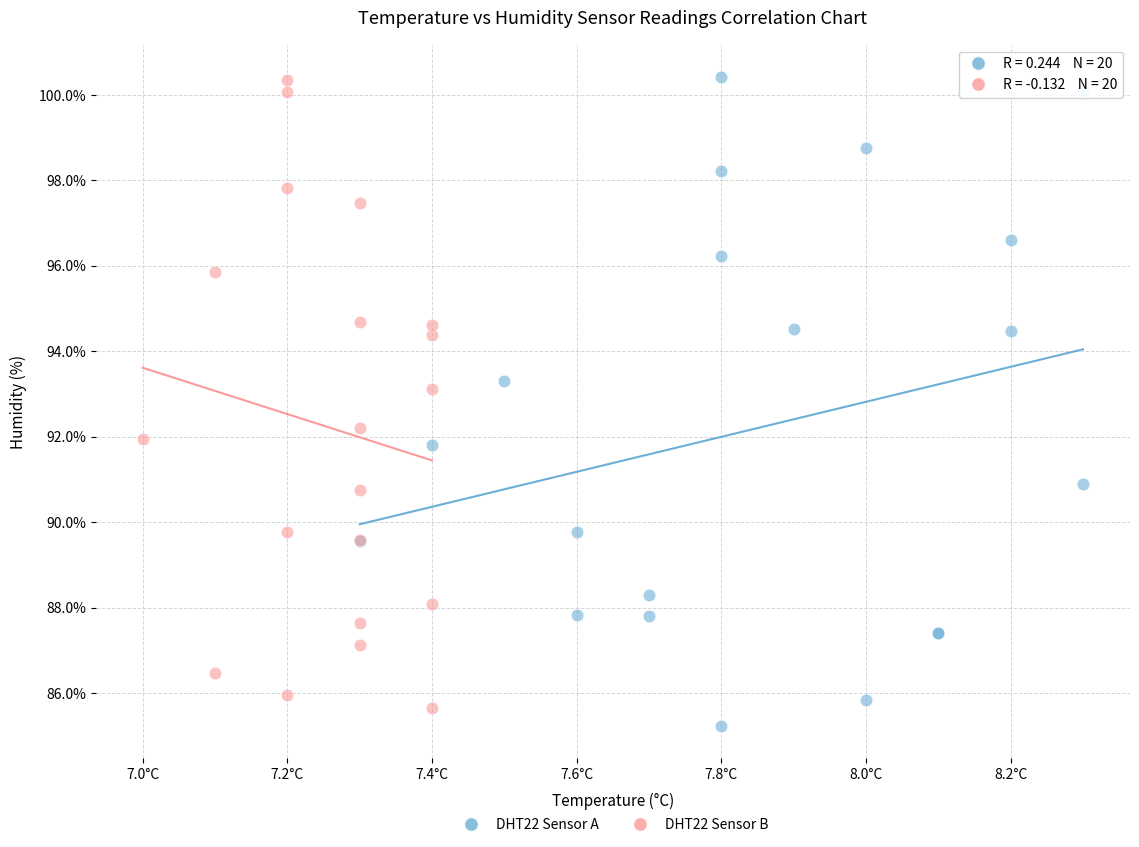

Which series contains the lowest Y value?

DHT22 Sensor A